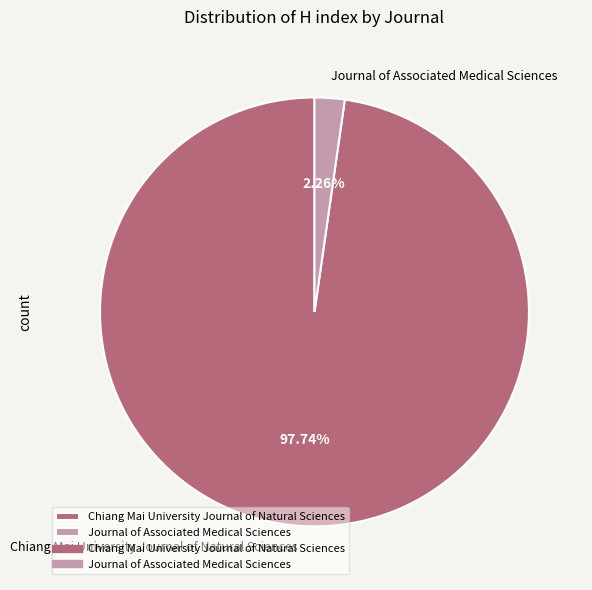

How many segments does this pie chart have?

2